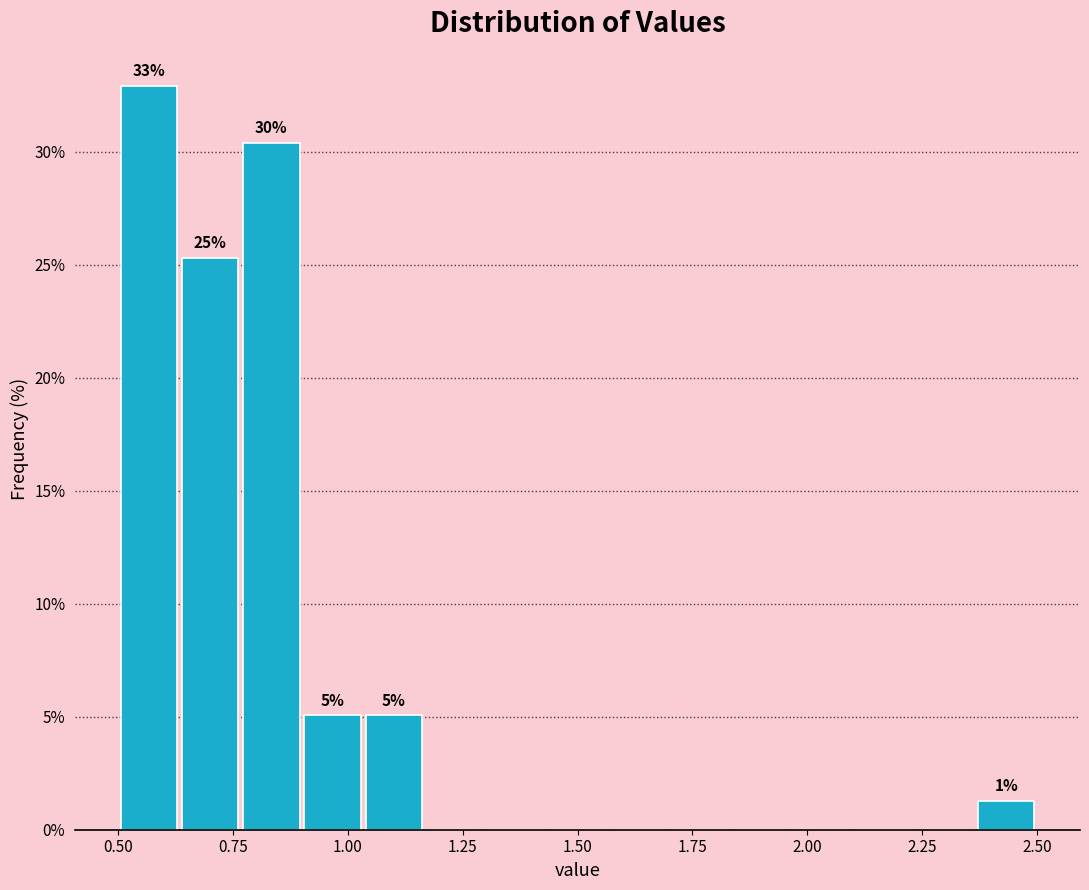

Read against the x-axis, roughly where is the centre of the tallest bar?

0.55